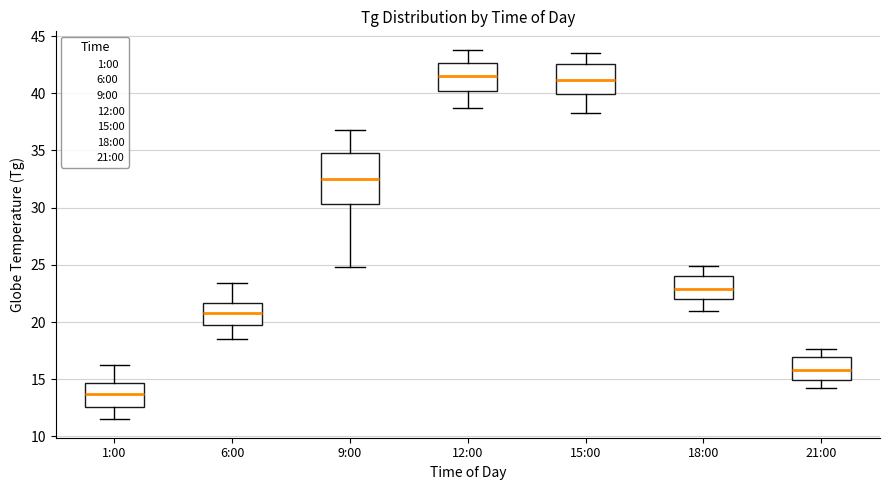

Where is the upper edge of the box for 1:00 on the y-axis? The values are not printed on the chart, so give them approximately, as read against the axis.

14.5